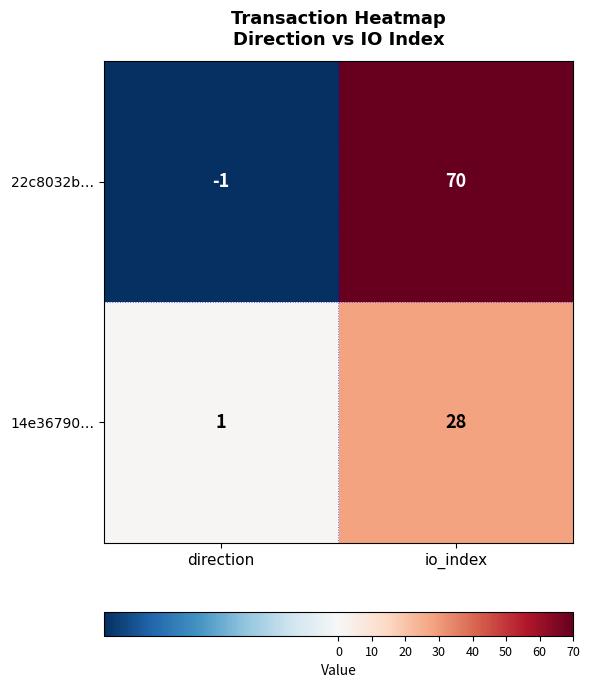

What is the sum of all 22c8032b… values?

69